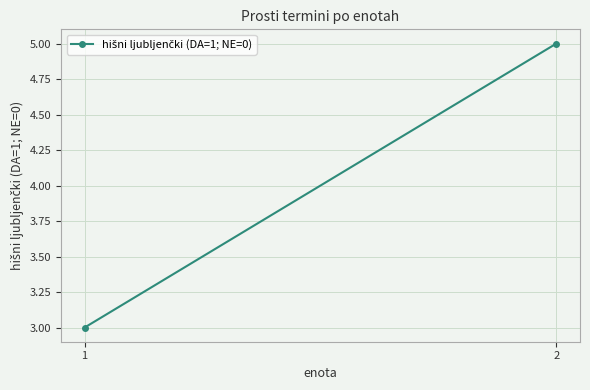

Which has a higher value, 2 or 1?

2